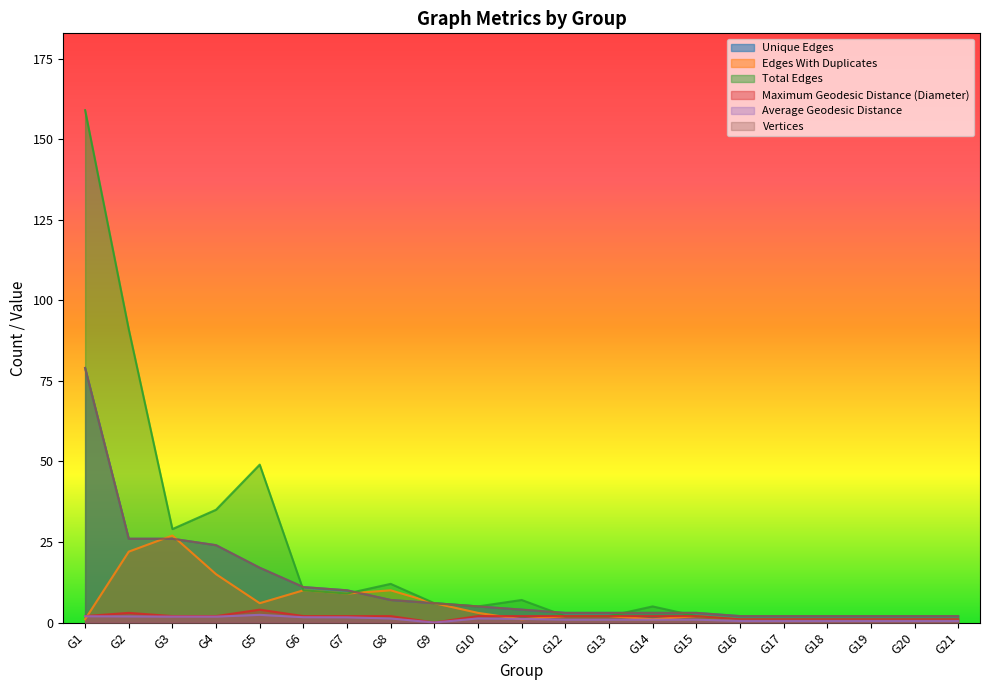

Which label corresponds to the largest value in the chart?

G1